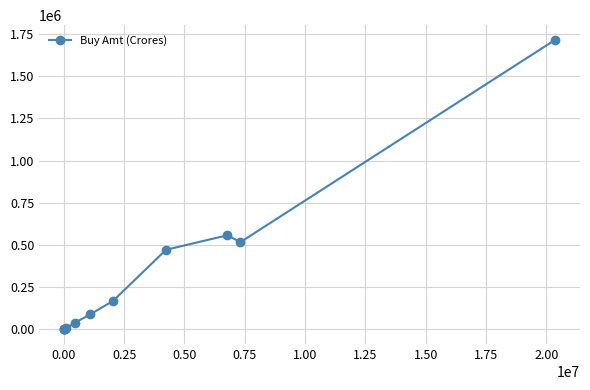

What is the value of the 10th point from the left?

557827.1